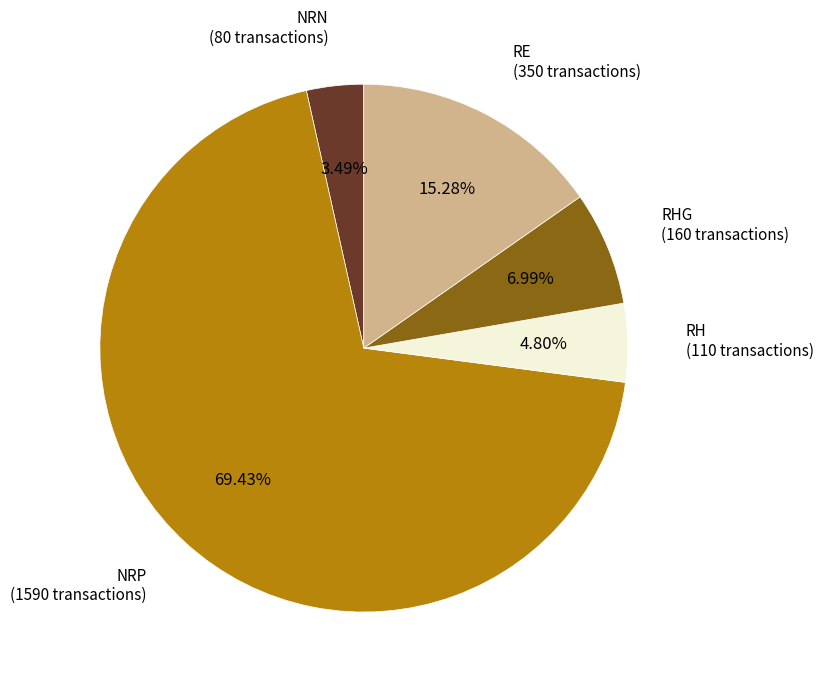

Is RE the majority of the pie?

No